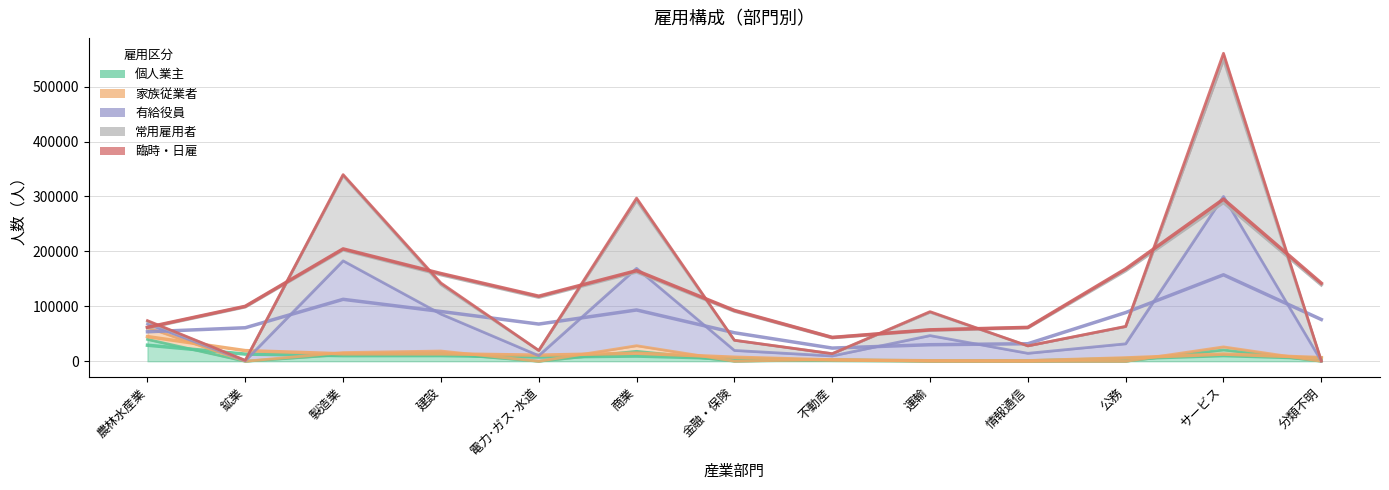

What is the label of the 6th point from the left?

商業